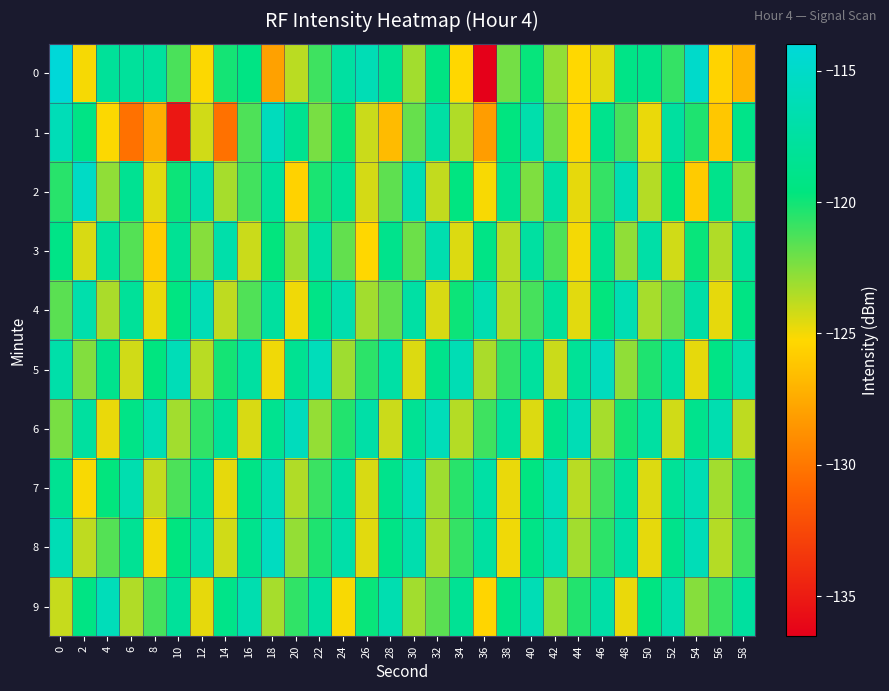

Between 40 and 6, which is larger?

6